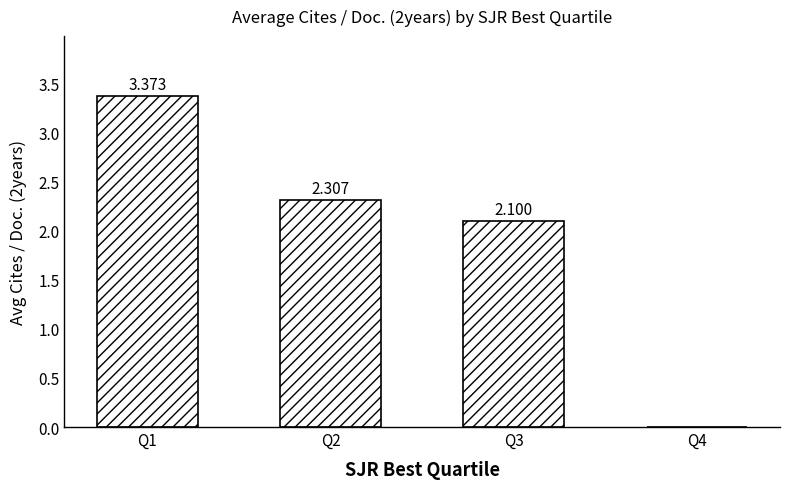

At which label does the data first exceed 2?

Q1